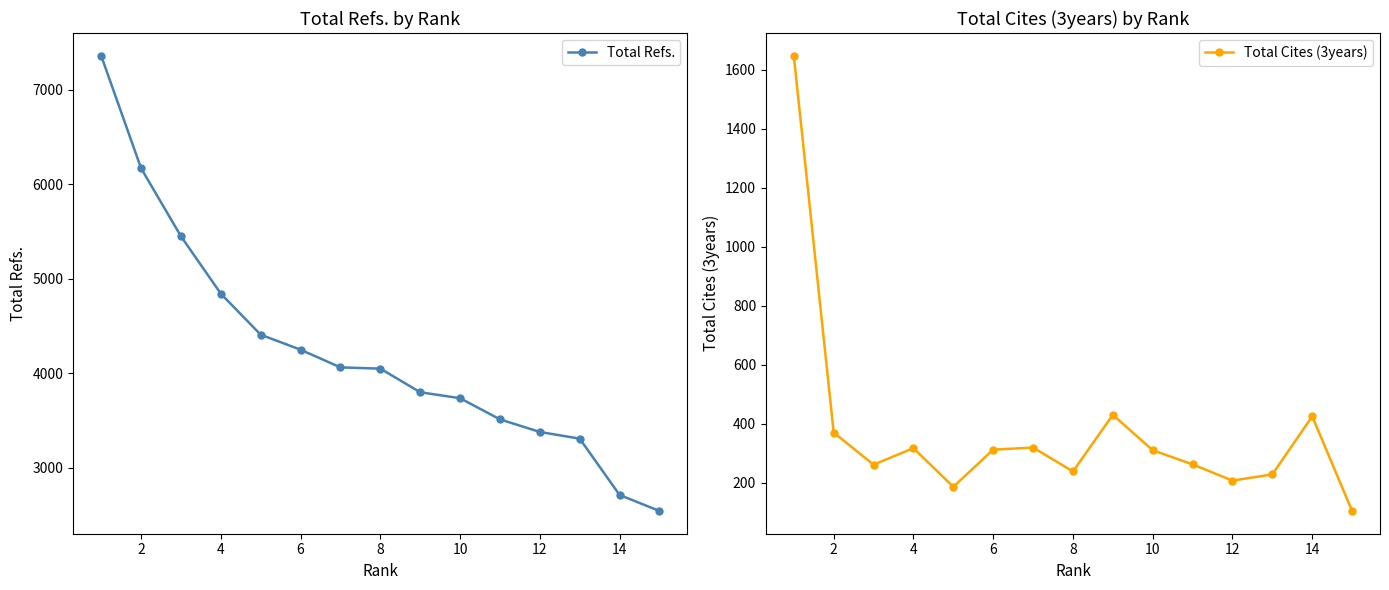

True or false: Total Refs. has more than 2 interior local peaks.

False